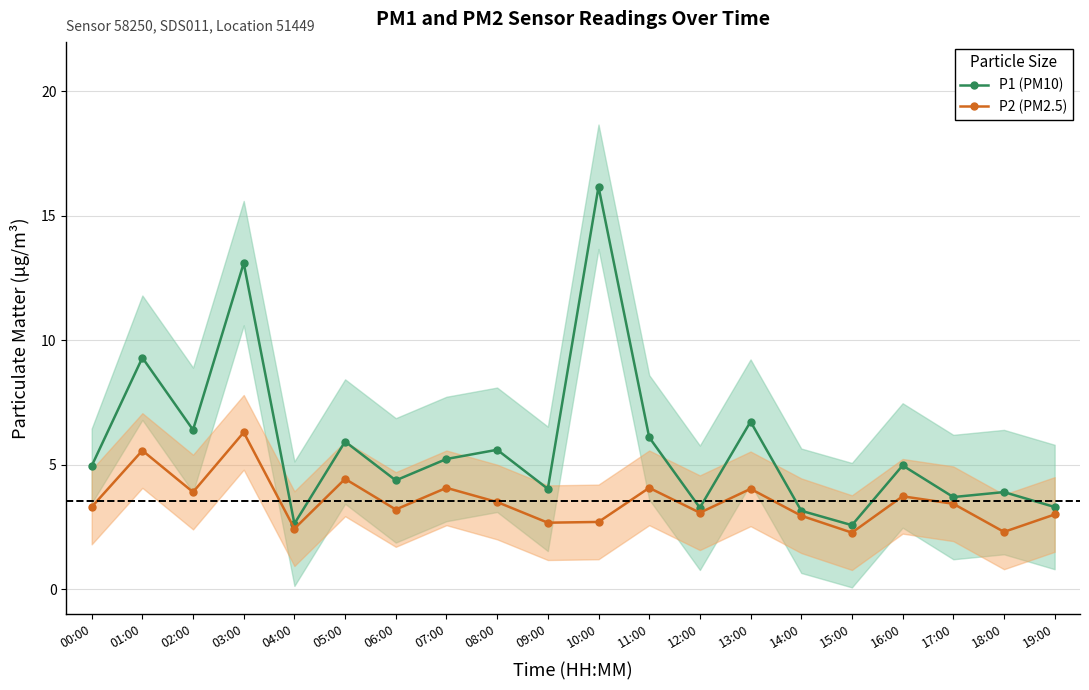

Which series has the largest total across all categories?

P1 (PM10)